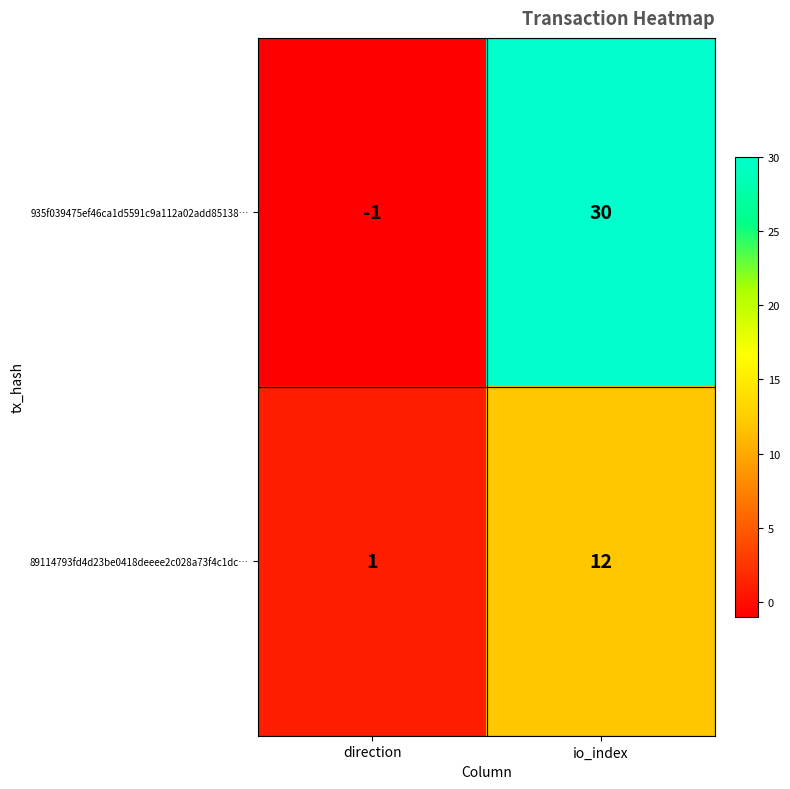

What is the difference between the maximum and minimum values in the 935f039475ef46ca1d5591c9a112a02add85138… series?

31